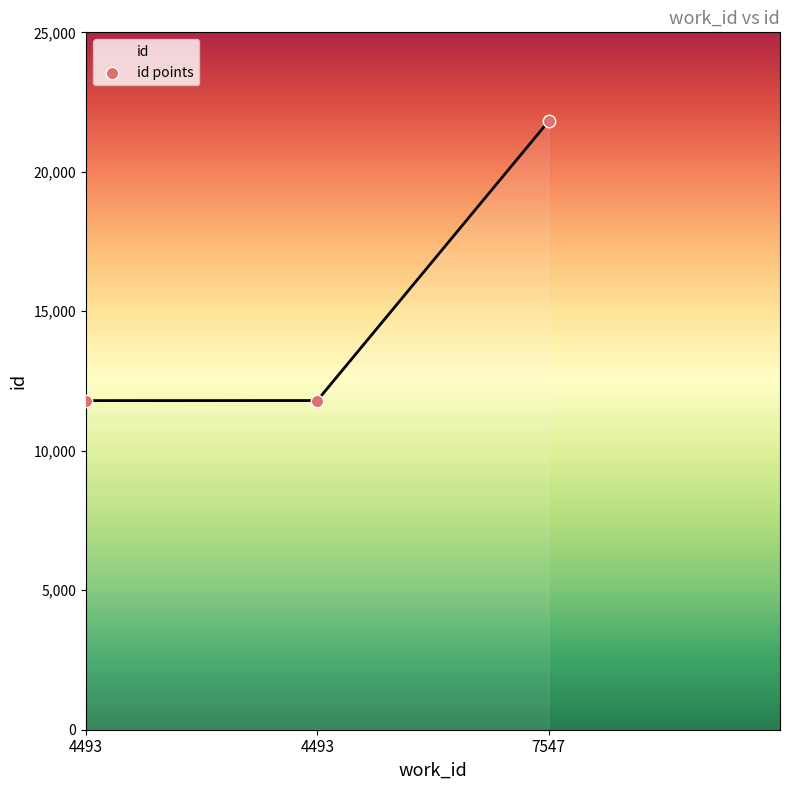

Between 4493 and 7547, which is larger?

7547